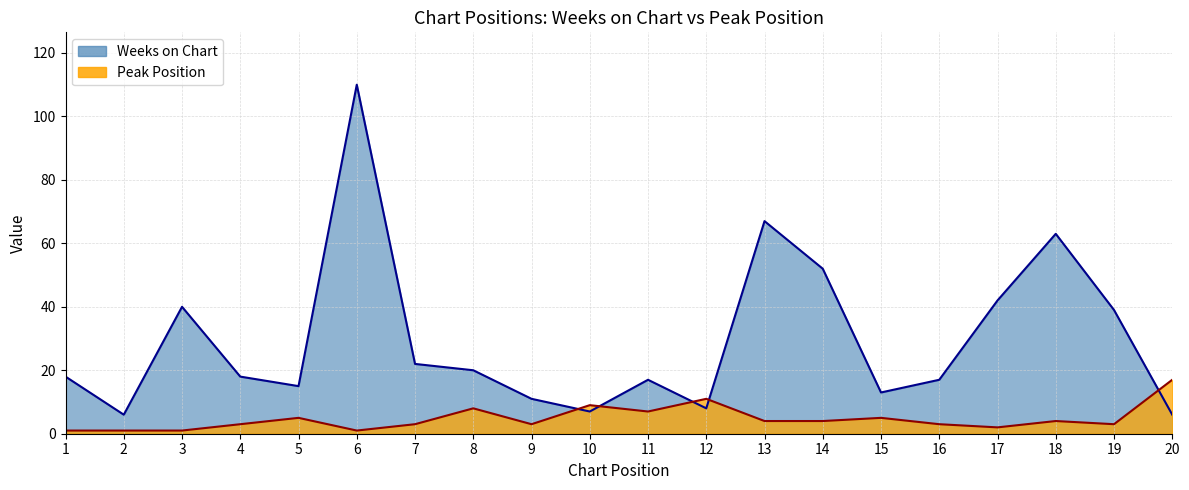

What is the sum of the Peak Position values at 4 and 2?

4